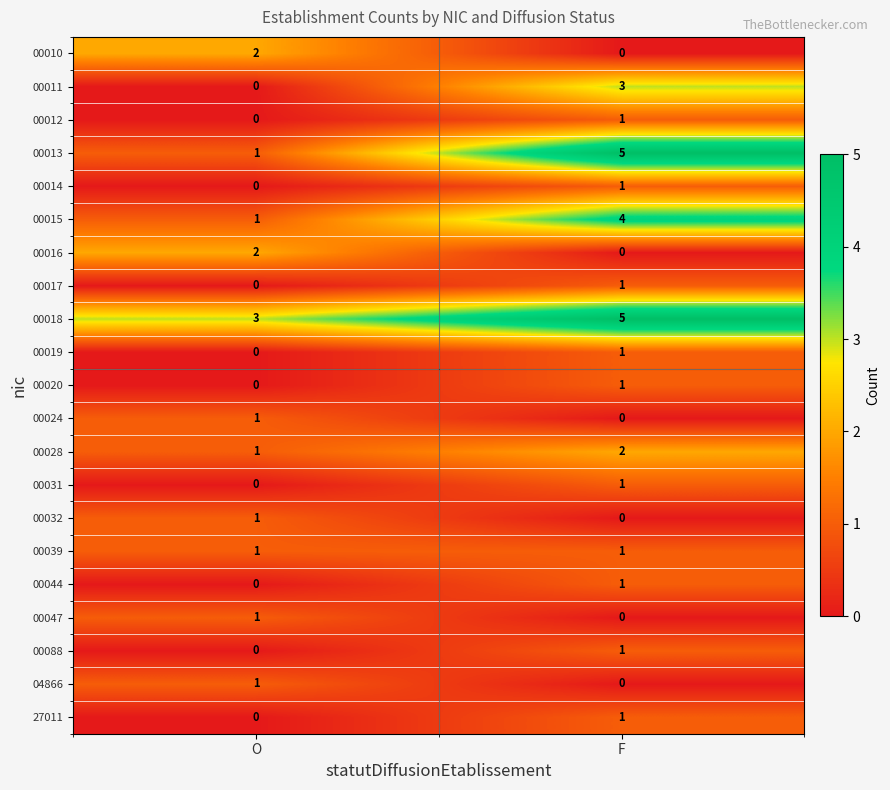

Between O and F, which series saw the biggest shift?

00013